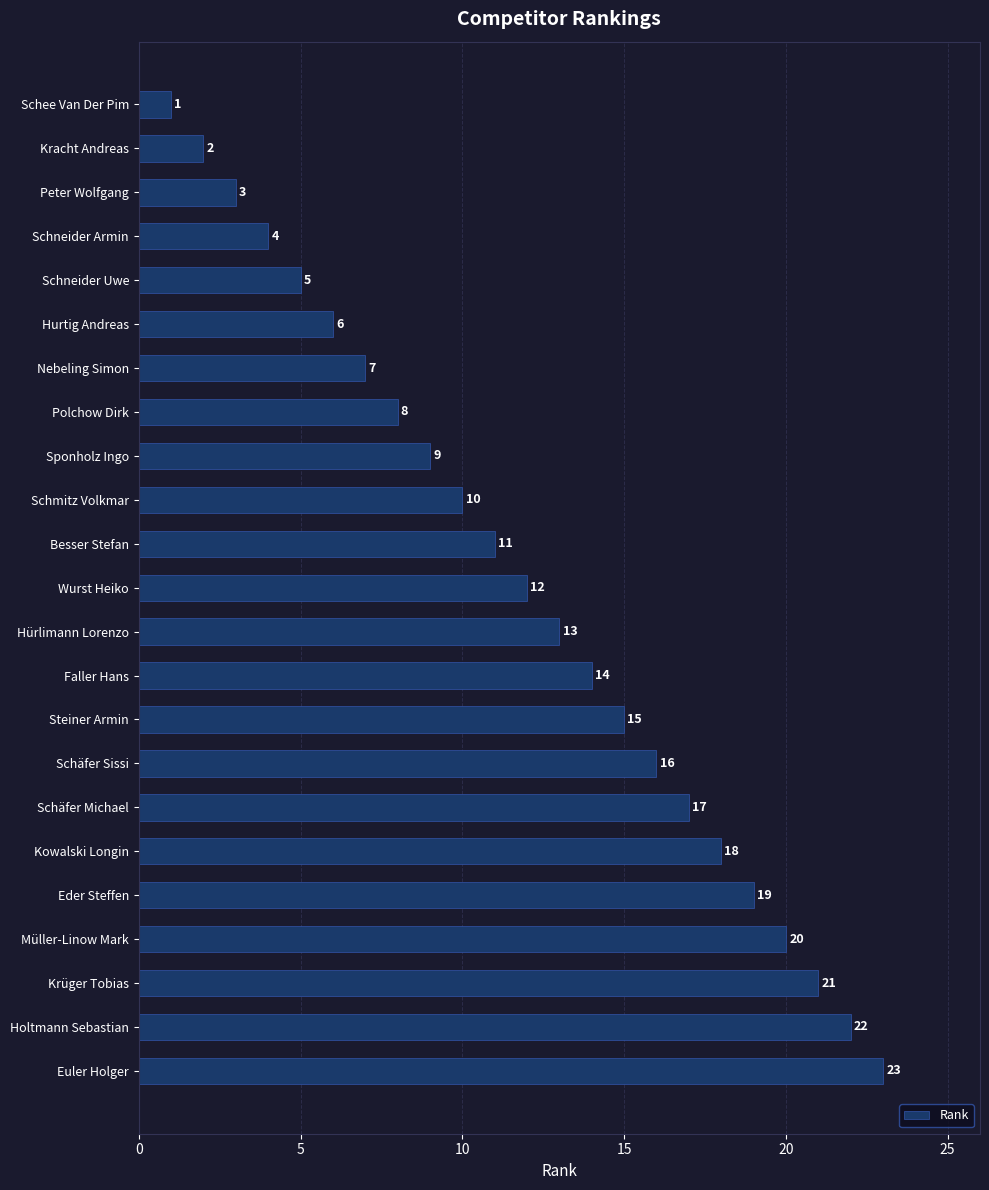

Where is the data nearest to the value 12?

Wurst Heiko